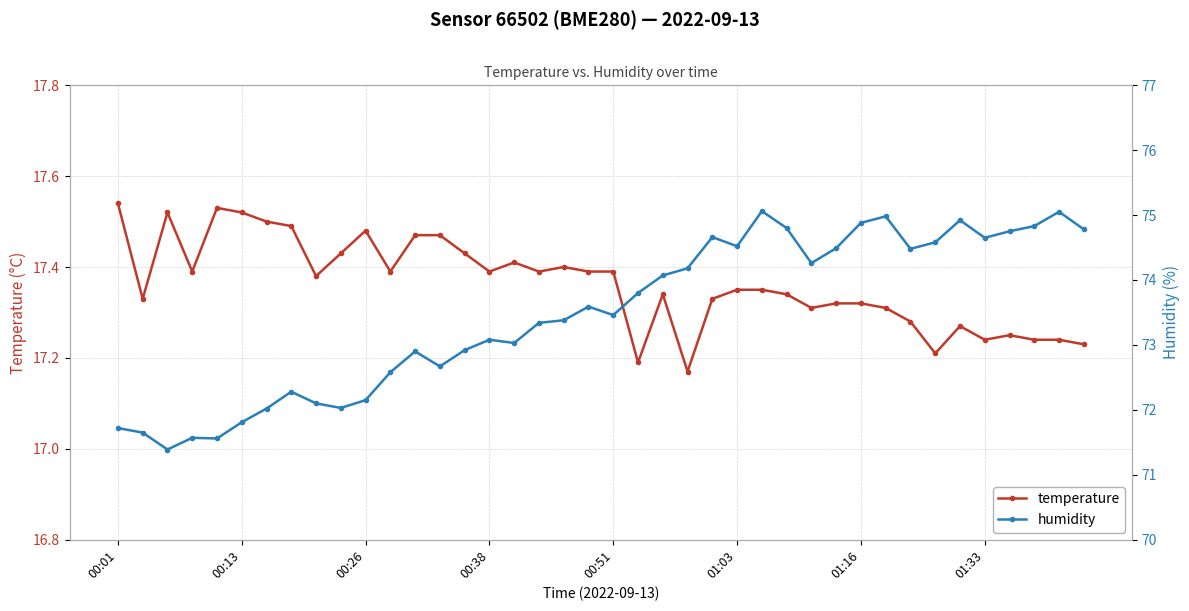

The value of temperature at 00:51 is 17.4. True or false?

True